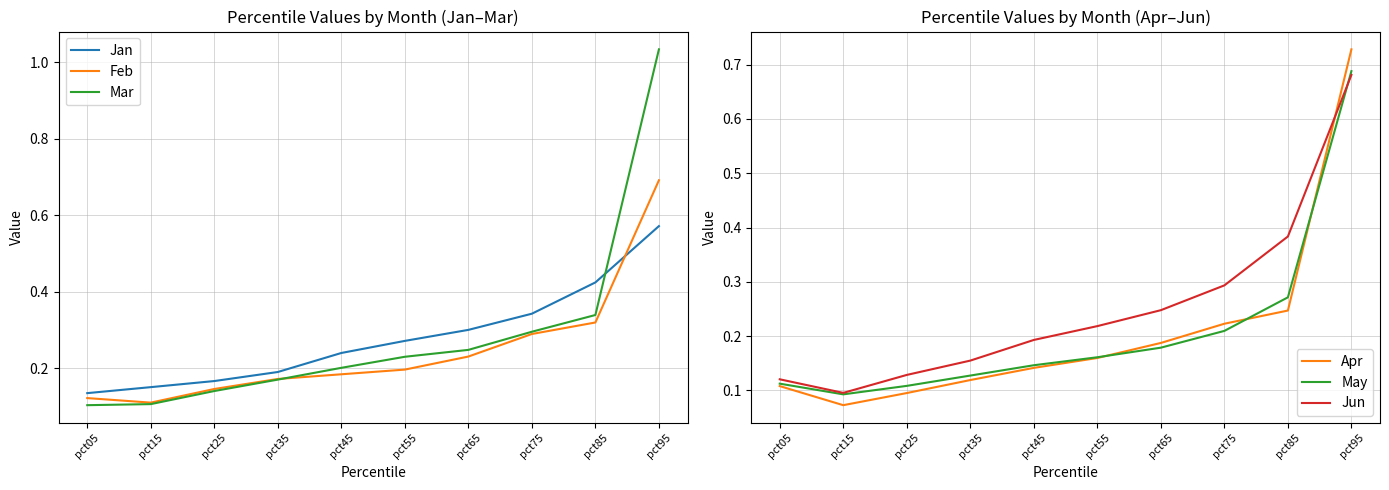

True or false: Jun and Feb intersect in this chart.

True